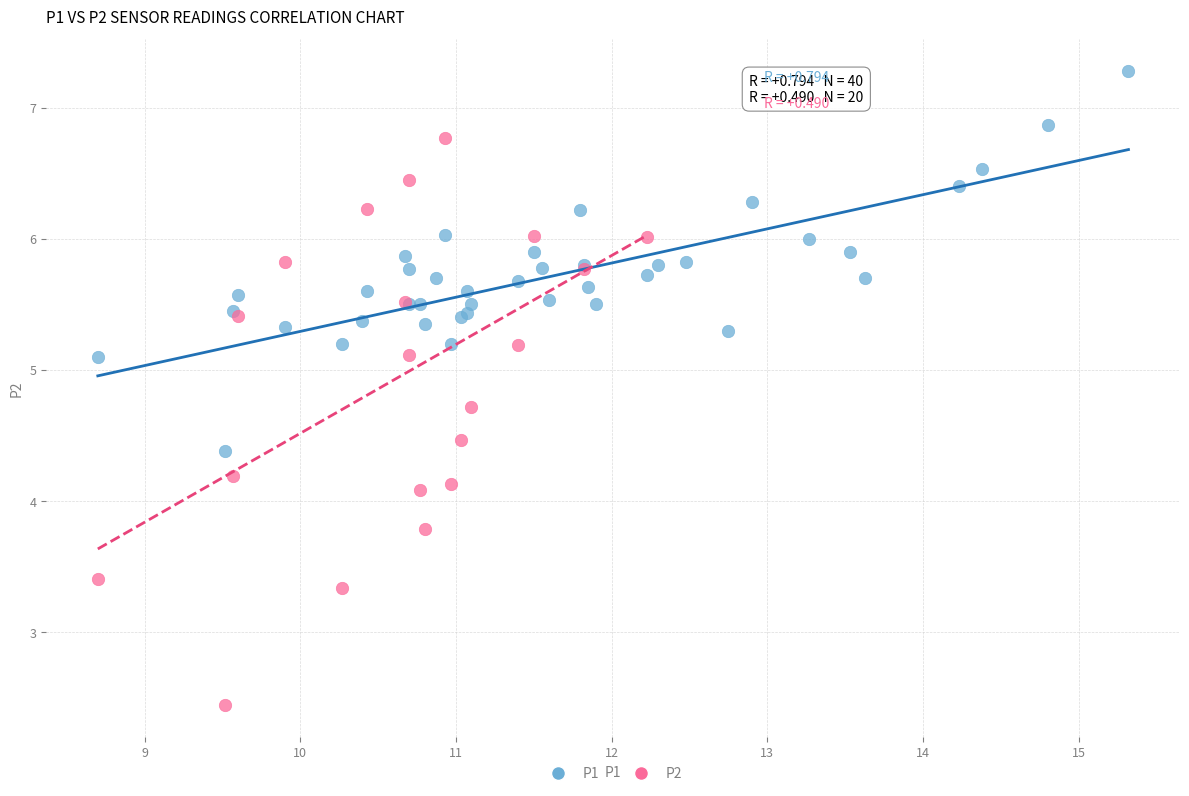

Which series contains the lowest Y value?

P2